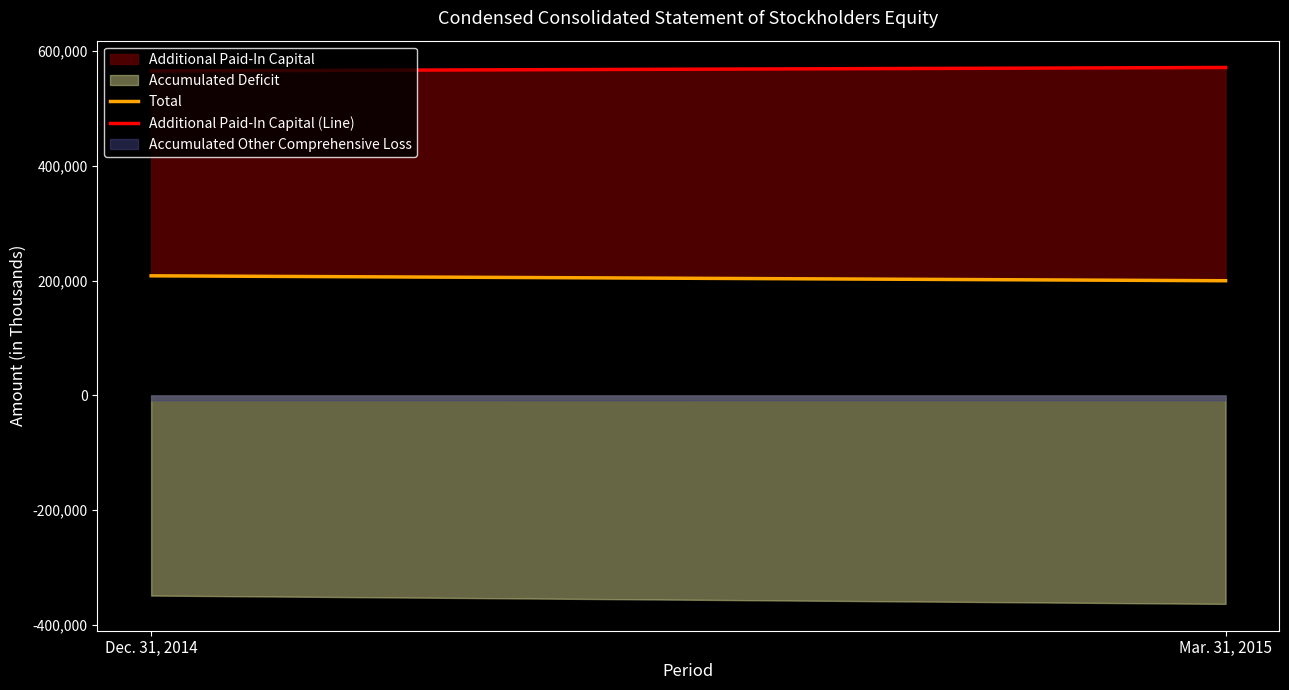

True or false: Additional Paid-In Capital (Line) has a value of 366286 at Mar. 31, 2015.

False